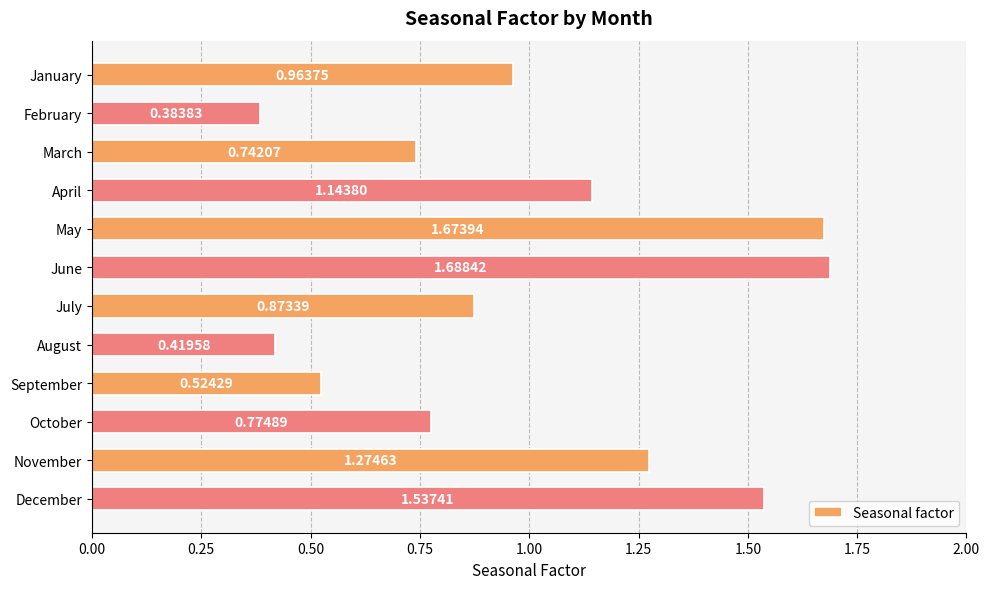

What is the change in value from August to September?

+0.1